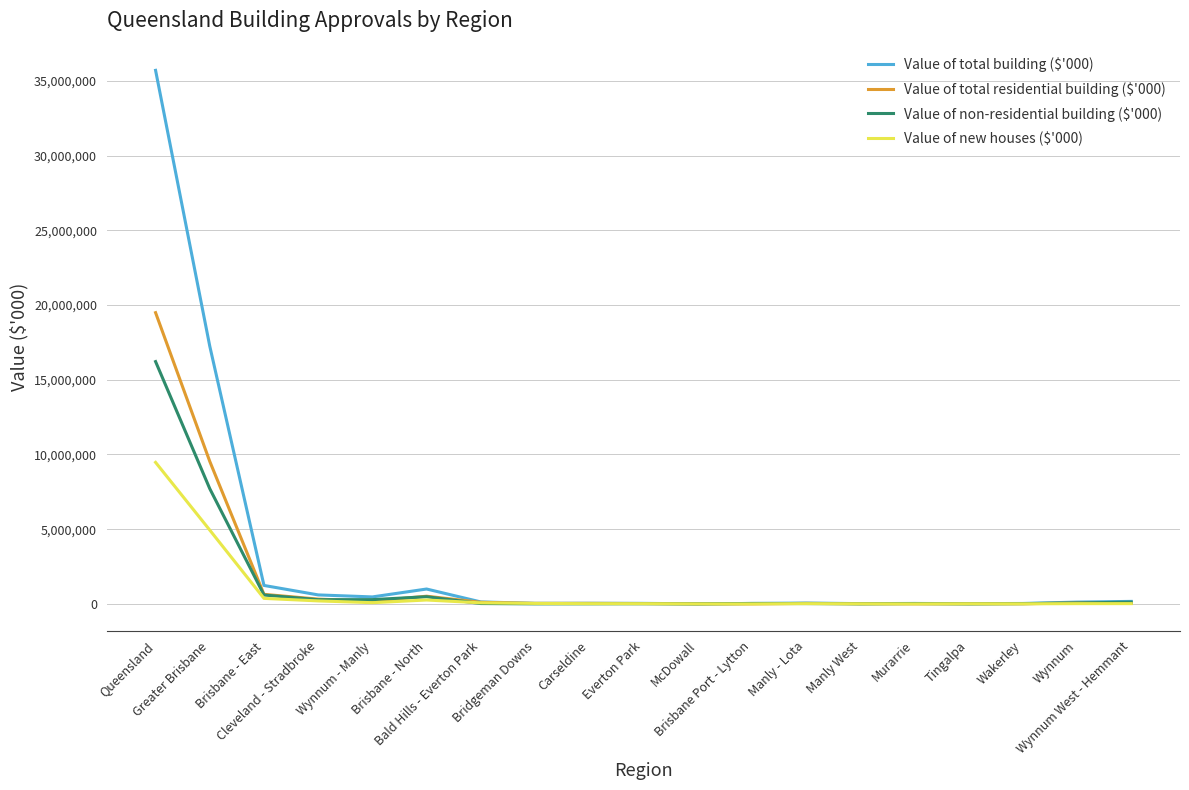

Which series has the largest range (max minus min)?

Value of total building ($'000)